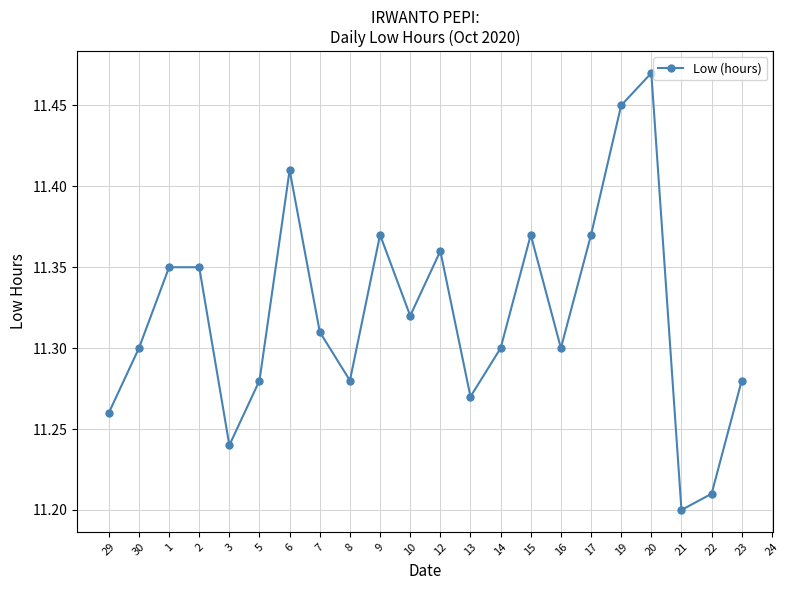

Rank the categories by value from highest to lowest.

20, 19, 6, 9, 15, 17, 12, 1, 2, 10, 7, 30, 14, 16, 5, 8, 23, 13, 29, 3, 24, 22, 21